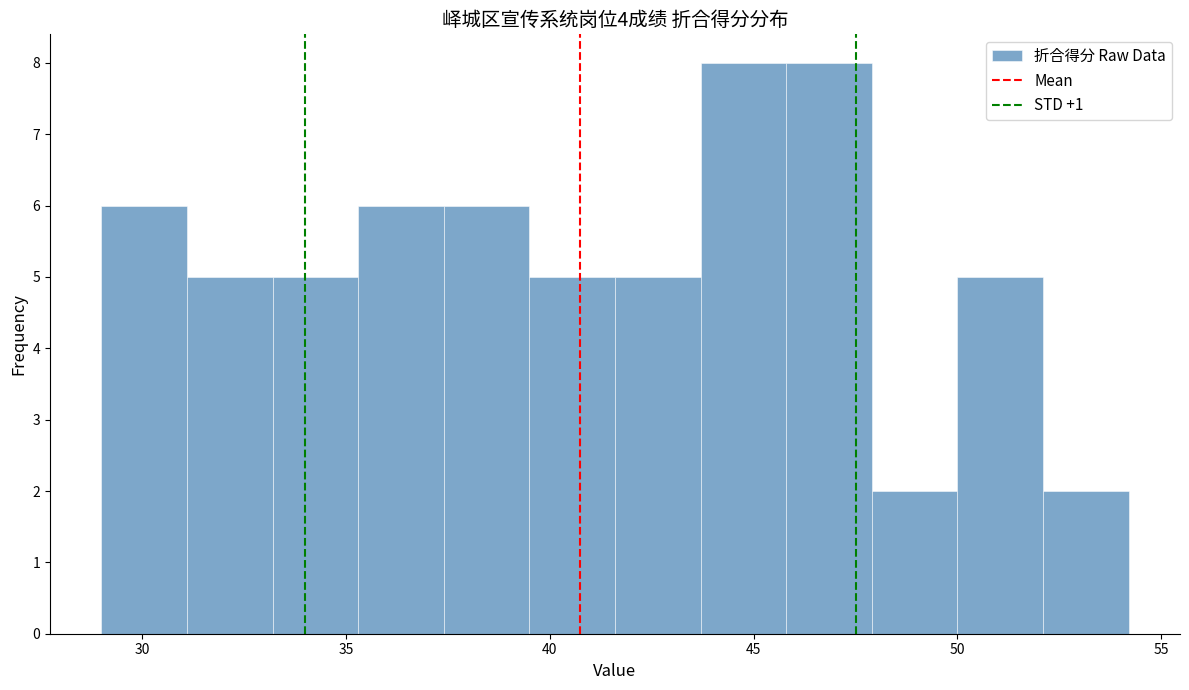

What is the height of the bar covering 33.0 to 35.5 on the x-axis? Neither the bar edges nor the heights are printed on the chart, so give them approximately, as read against the axes.

5